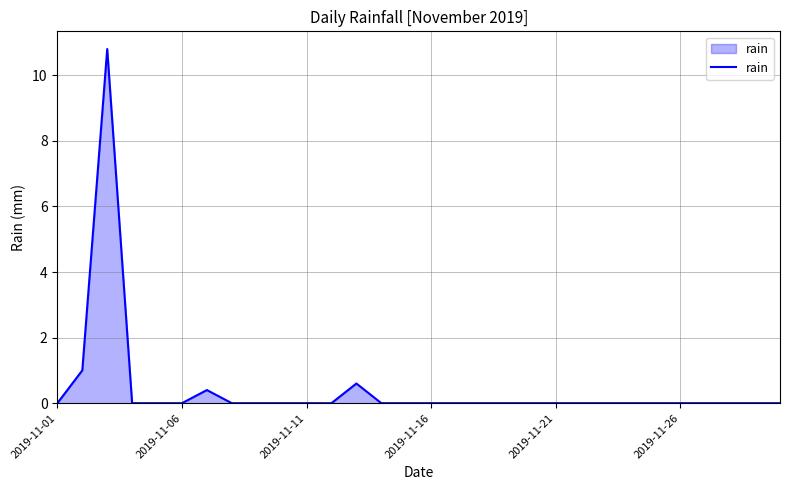

What is the greatest value displayed?

10.8